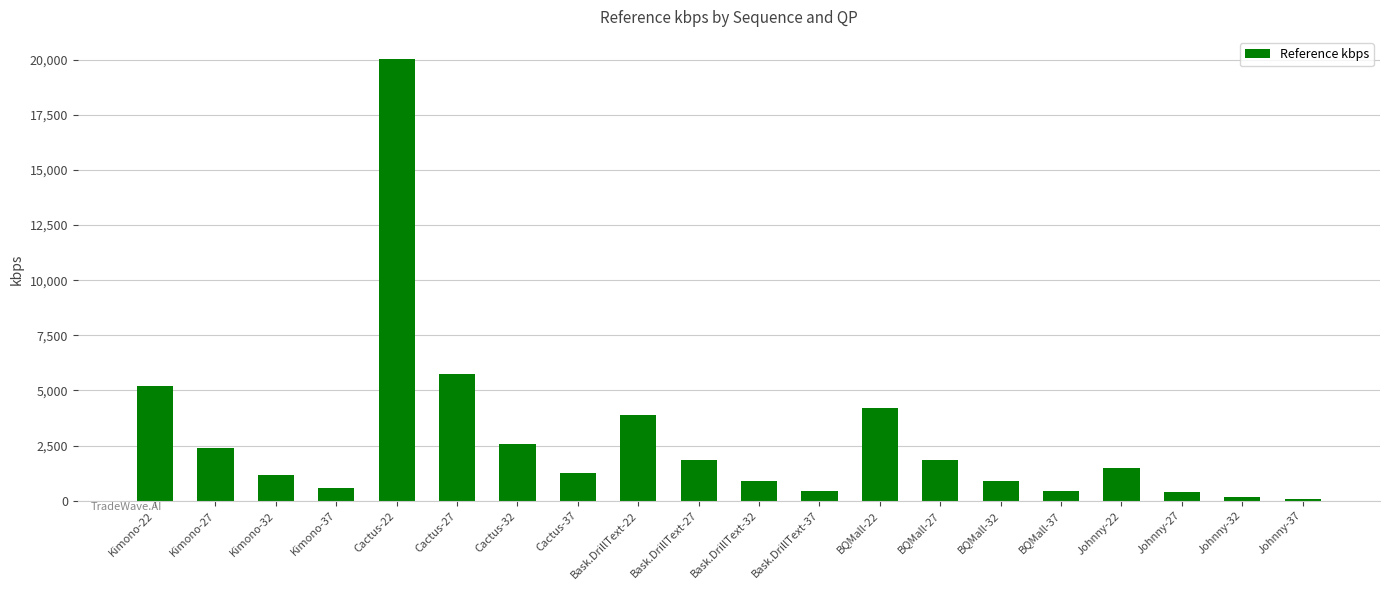

What is the difference between the second highest and minimum values?

5631.8